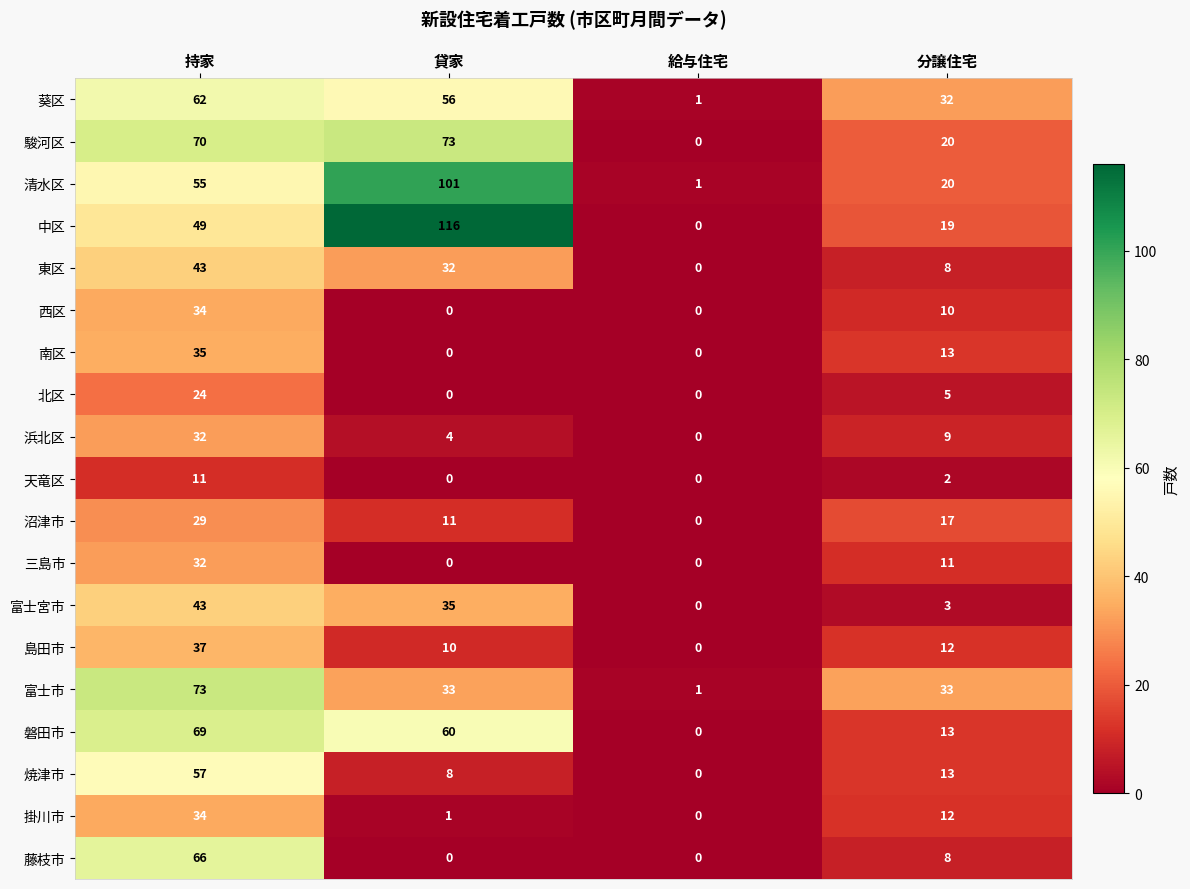

What is the sum of the 富士宮市 values at 給与住宅 and 分譲住宅?

3